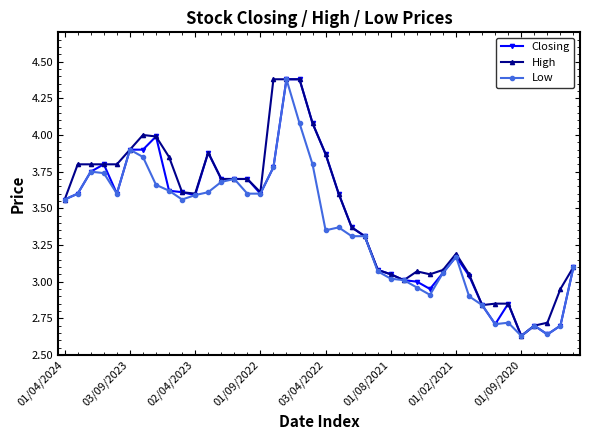

True or false: Low has more than 2 interior local peaks.

True